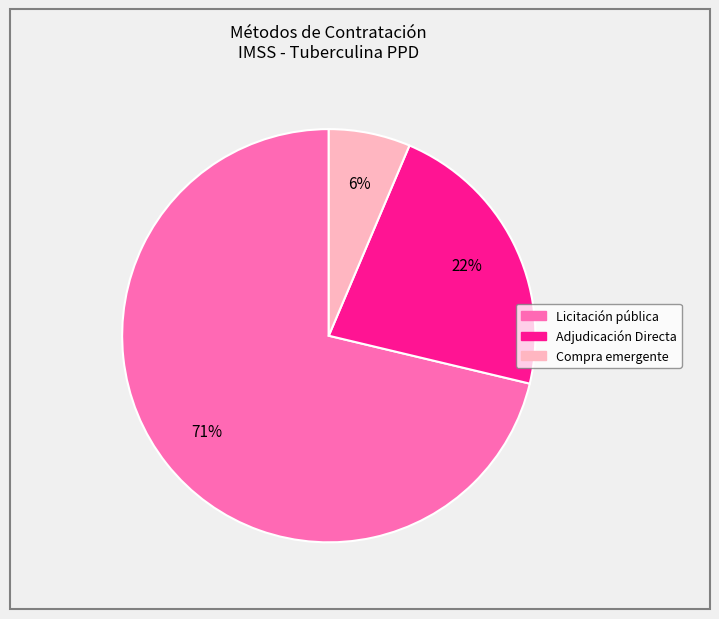

Count the number of slices in the pie.

3